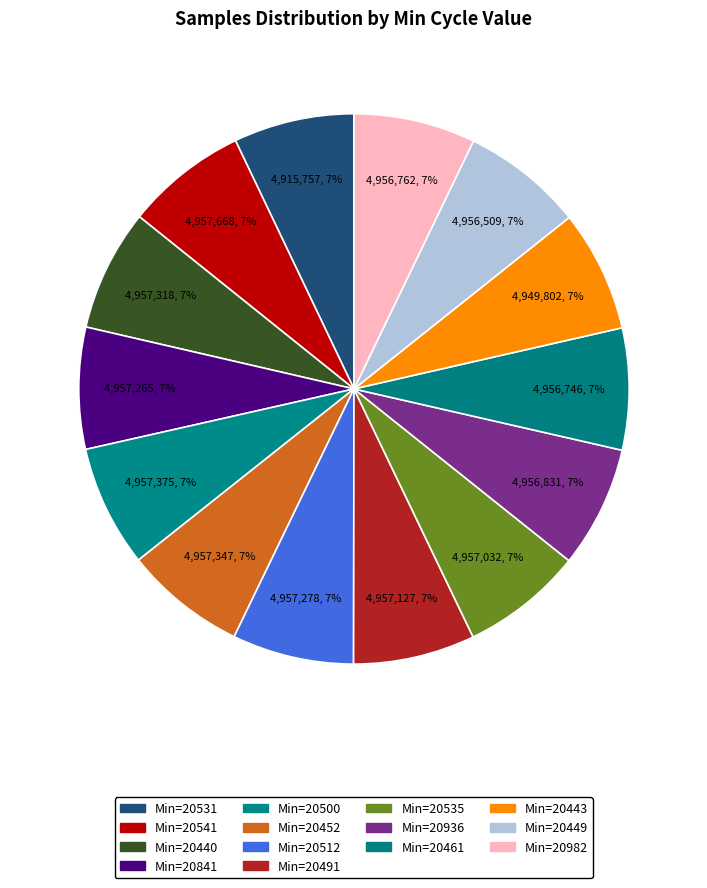

Count the number of slices in the pie.

14